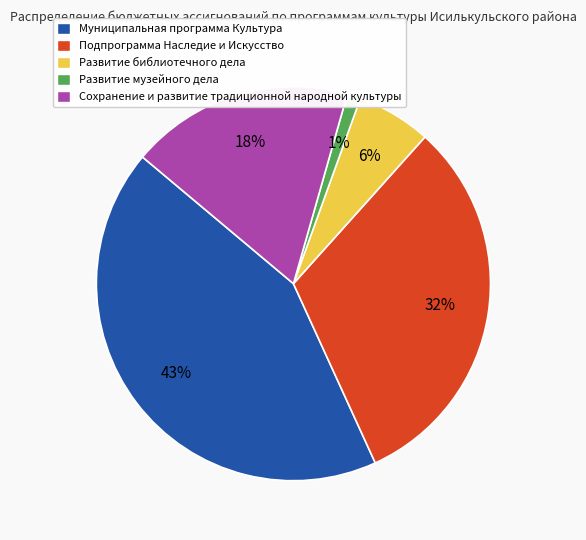

To the nearest percent, what percentage of the pie is Развитие музейного дела?

1%